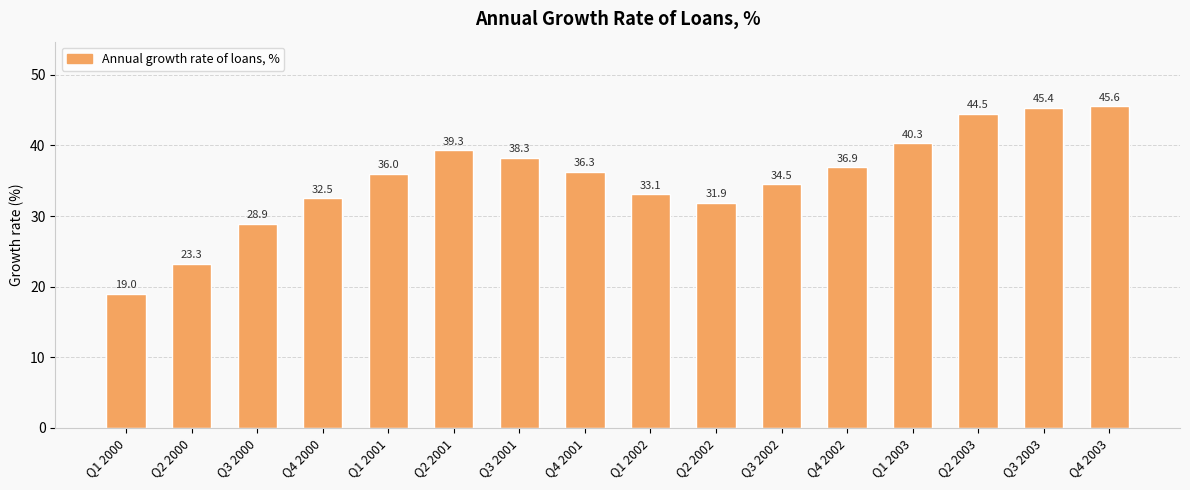

Which category has the highest value across all series?

Q4 2003